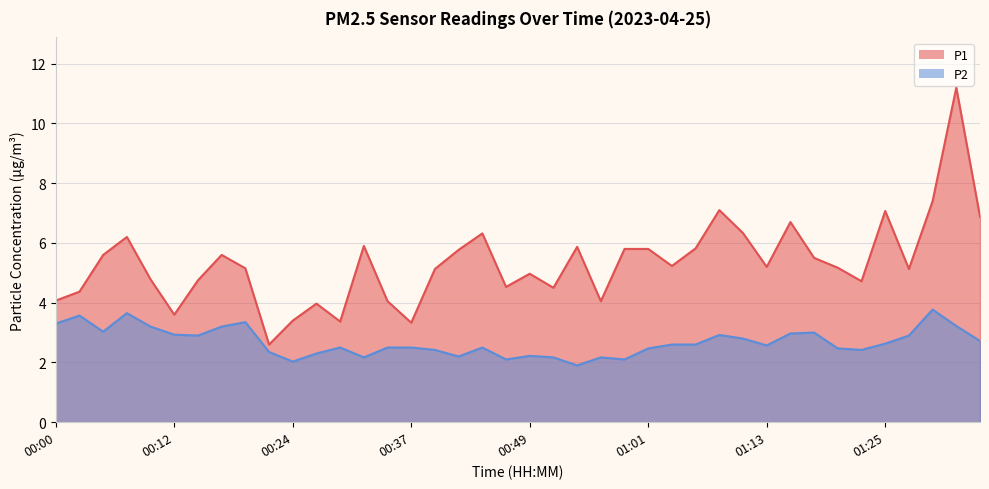

Which category has the highest value in the P2 series?

01:30